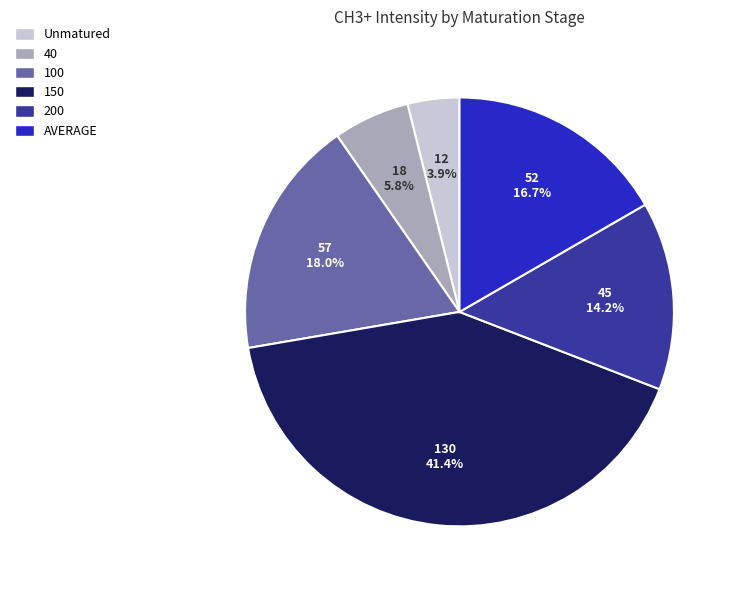

To the nearest percent, what is the difference between the 40 and 100 slice percentages?

12%